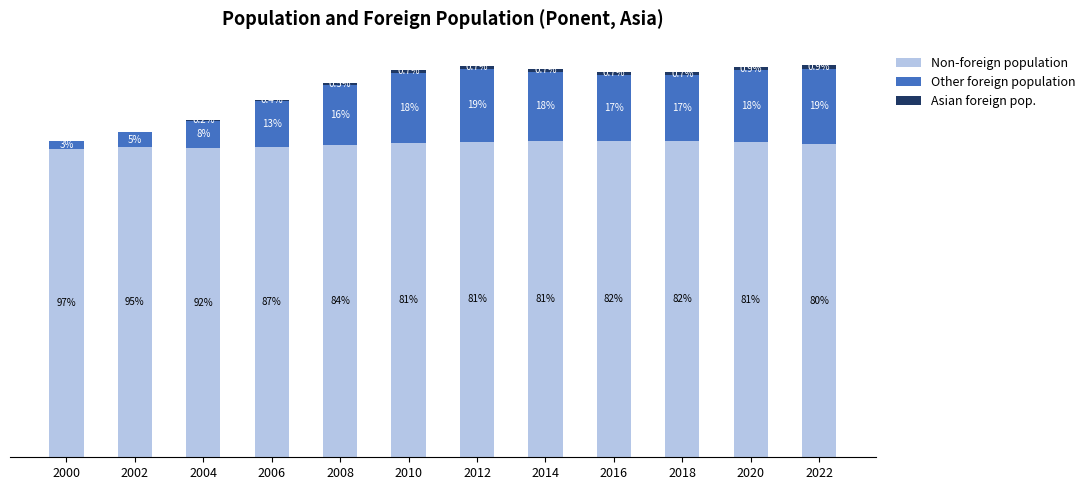

Are the bars horizontal?

No